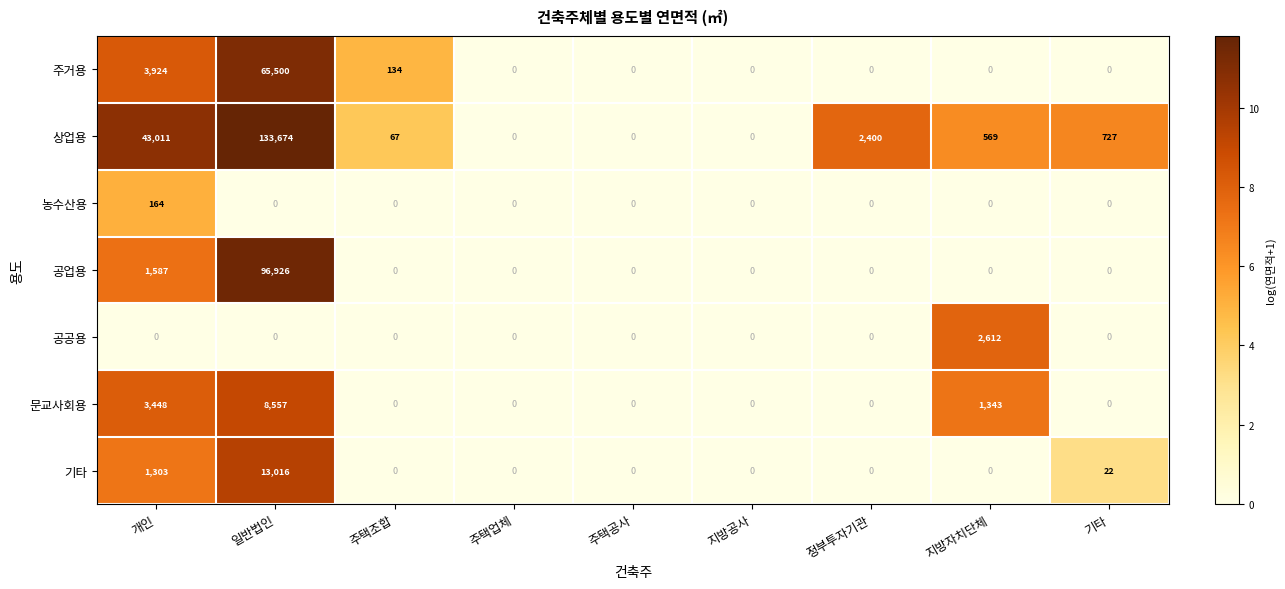

What is the sum of all 공업용 values?

98513